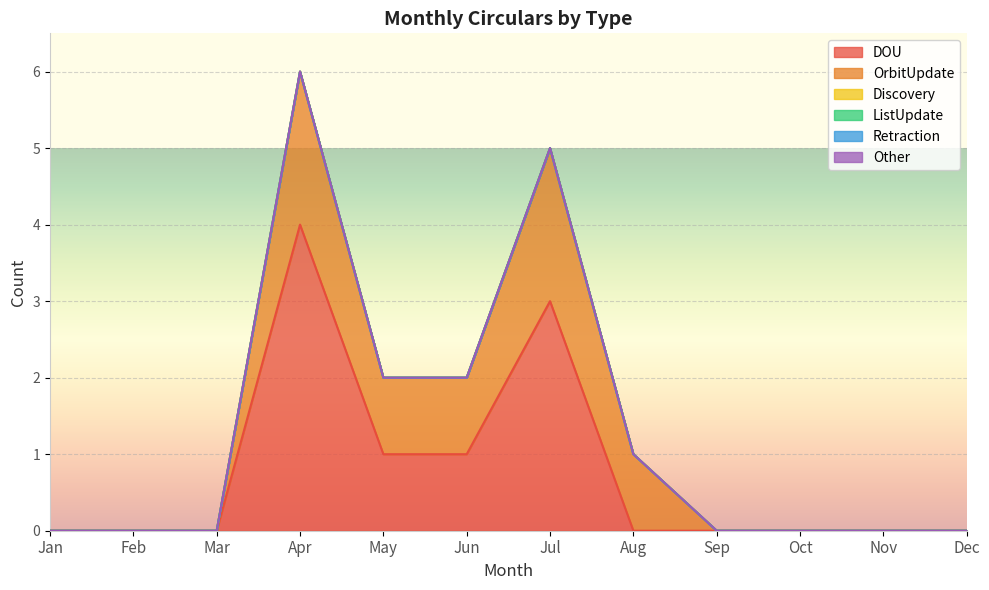

Rank the series at Apr from highest to lowest value.

DOU, OrbitUpdate, Discovery, ListUpdate, Retraction, Other